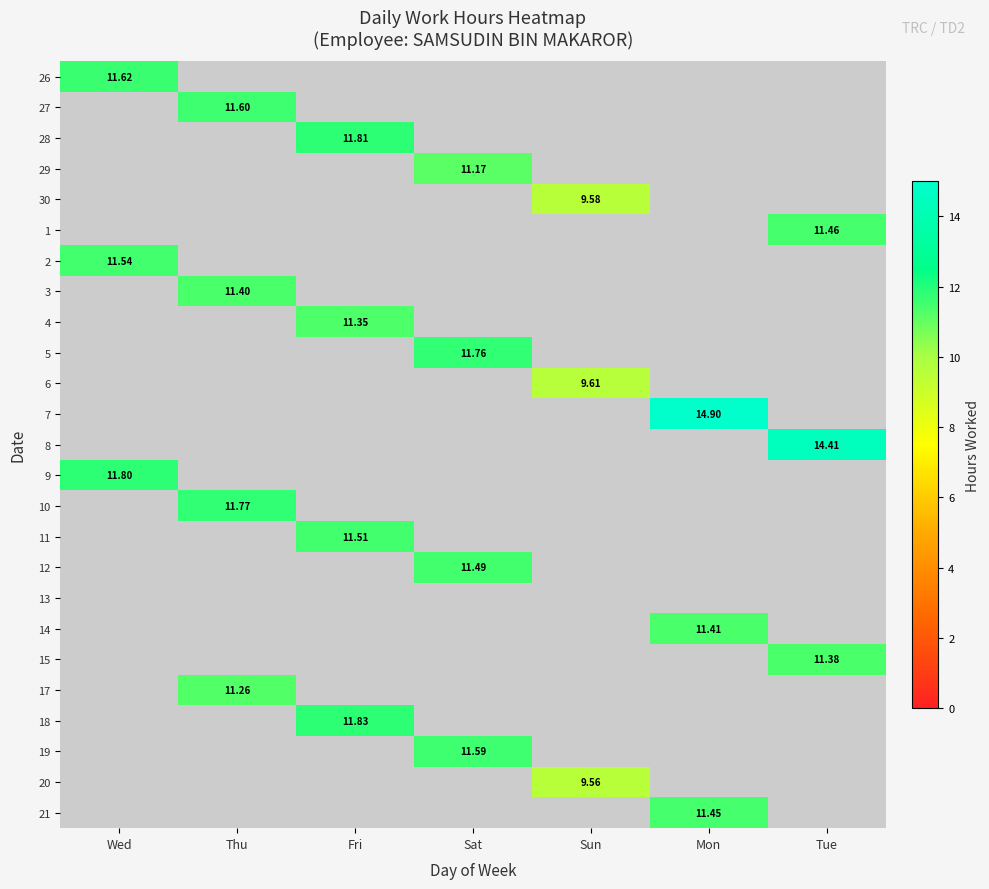

How many data points does each series have?

7